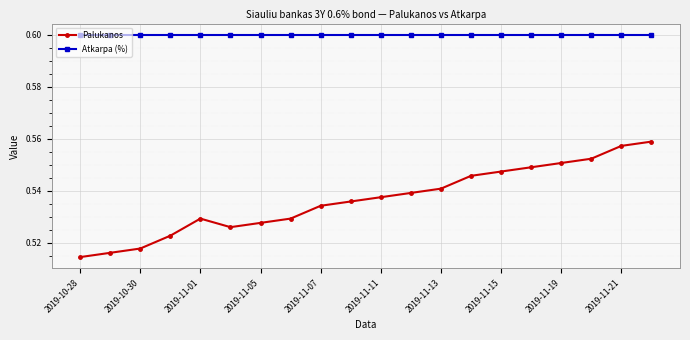

Is this an area chart (filled region under the line)?

No